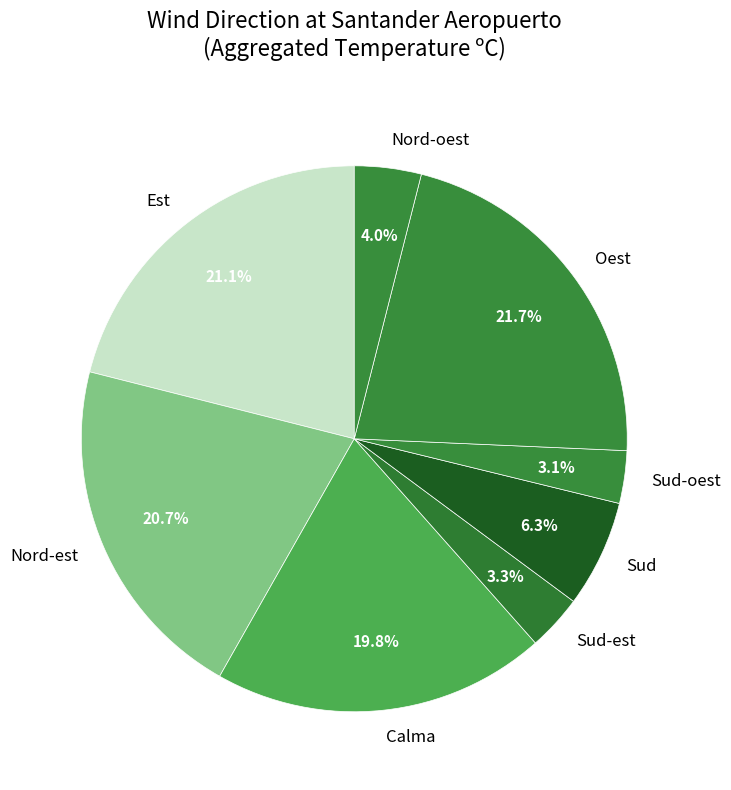

How many segments does this pie chart have?

8